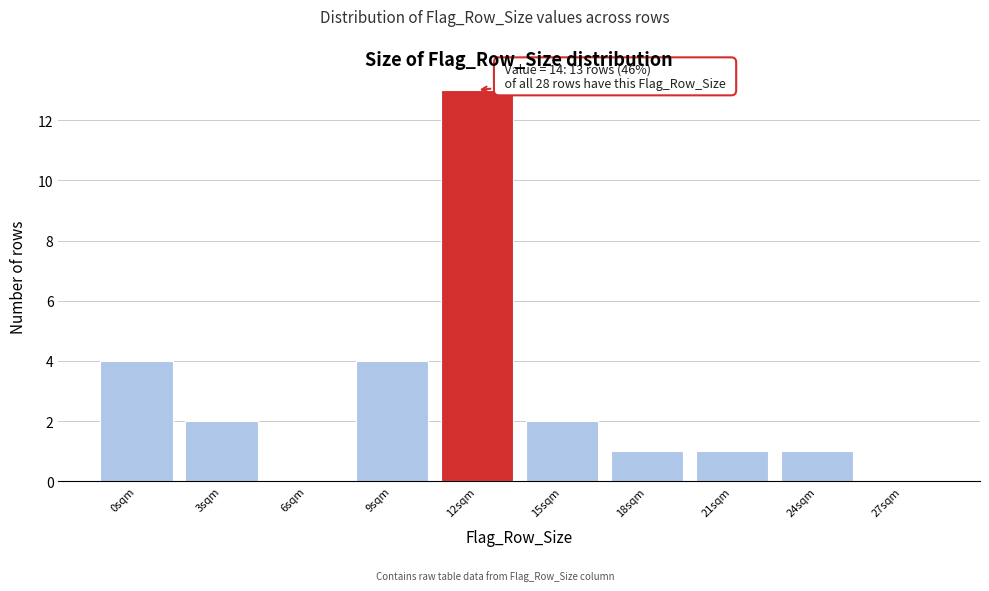

Reading left to right, transcribe all the data shown in this chart.

0sqm=4	3sqm=2	6sqm=0	9sqm=4	12sqm=13	15sqm=2	18sqm=1	21sqm=1	24sqm=1	27sqm=0